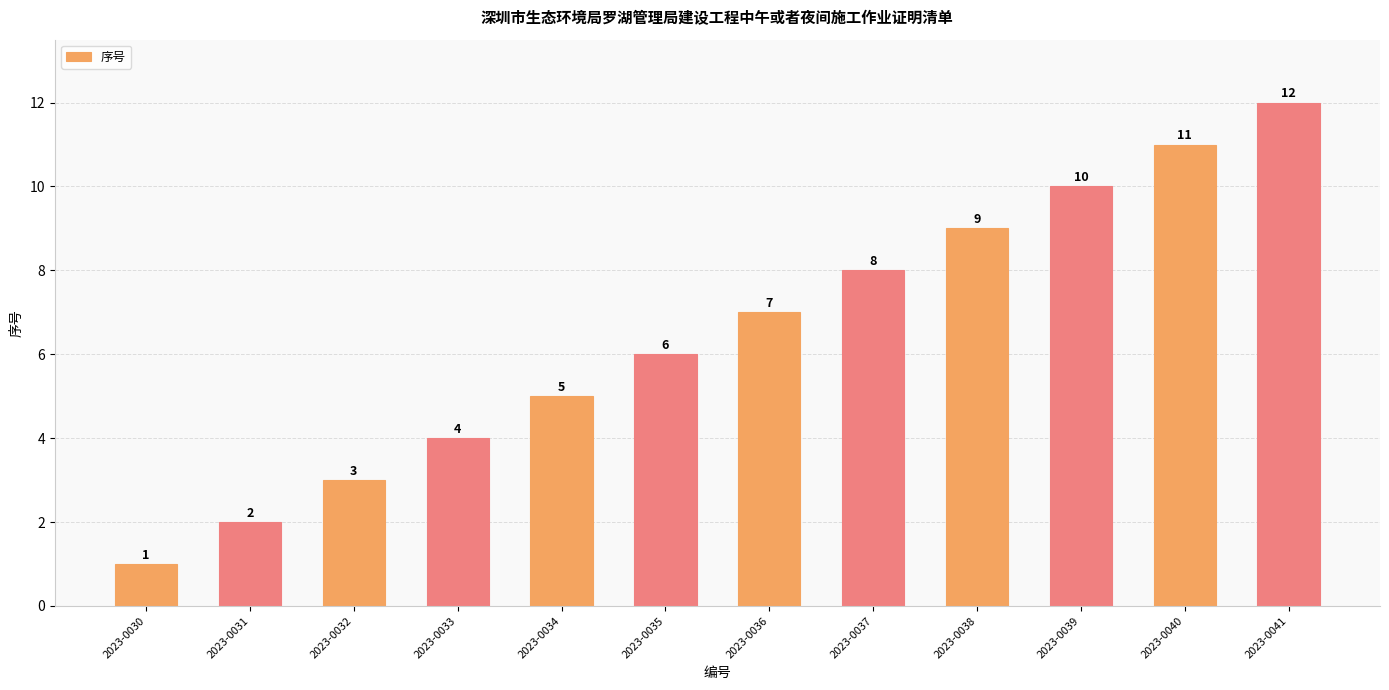

At which label is the value closest to 6?

2023-0035